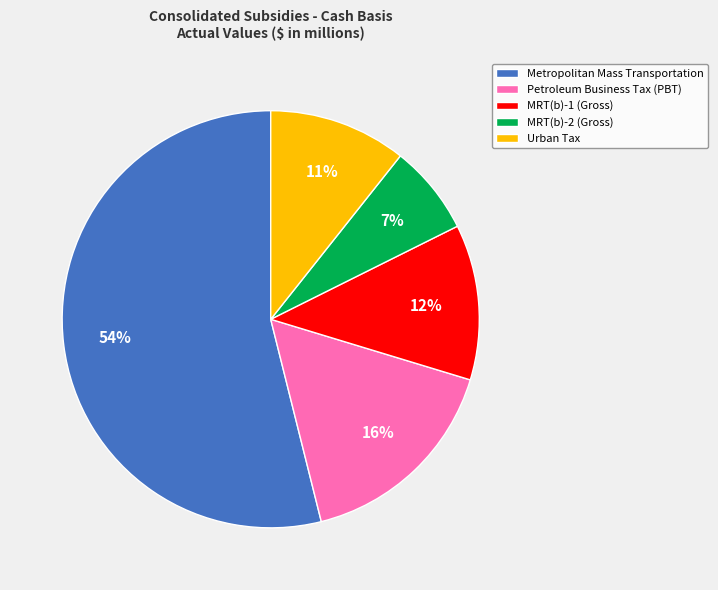

Is Urban Tax the majority of the pie?

No